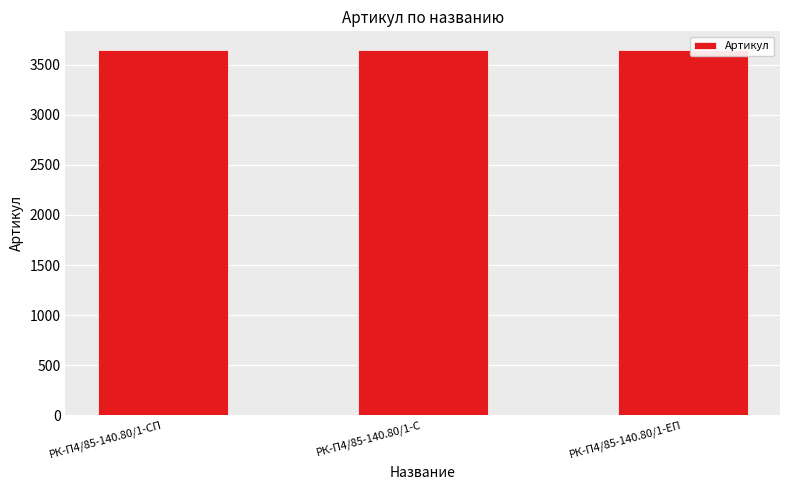

What is the maximum value shown in the chart?

3649